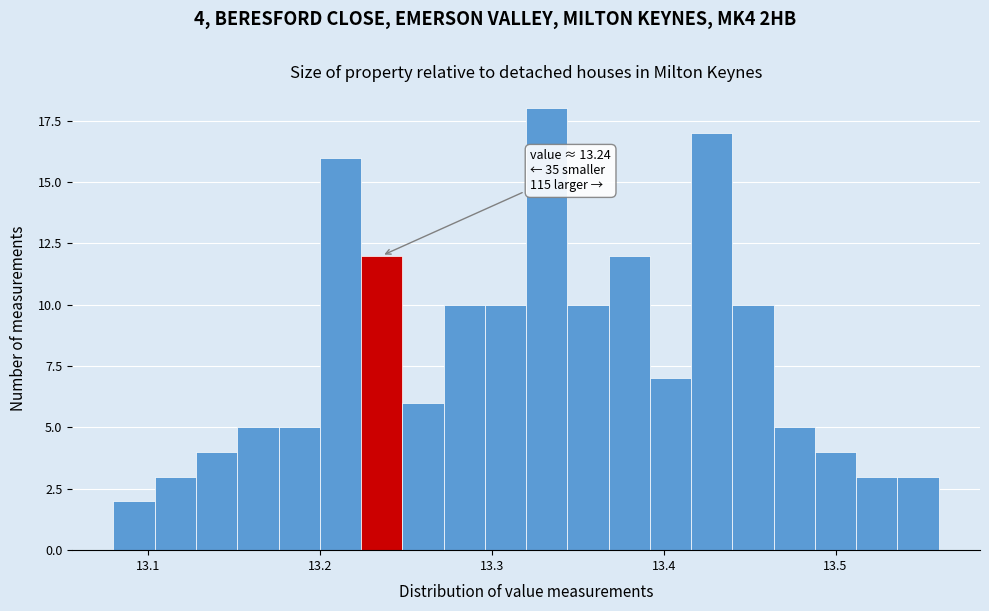

Around what value on the x-axis is the tallest bar? Give the approximate position of its centre, as read against the axis.

13.33